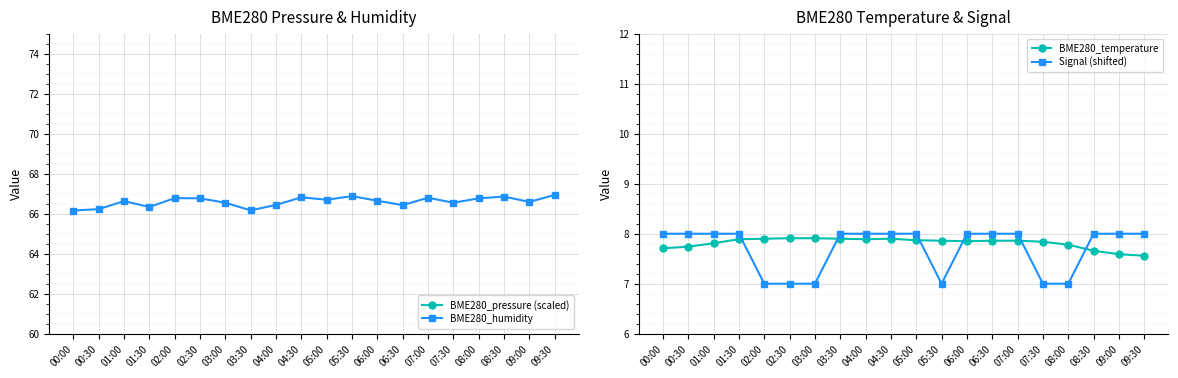

Reading left to right, what are all the values shown in this chart?

BME280_pressure (scaled): 7.8	8.4	8.6	8.2	8.3	8.5	8.5	7.8	7.4	6.8	6.0	5.8	6.6	6.7	5.8	5.1	5.1	4.7	5.2	5.6
BME280_humidity: 66.2	66.2	66.6	66.3	66.8	66.8	66.5	66.2	66.4	66.8	66.7	66.9	66.7	66.4	66.8	66.5	66.8	66.9	66.6	66.9
BME280_temperature: 7.7	7.7	7.8	7.9	7.9	7.9	7.9	7.9	7.9	7.9	7.9	7.9	7.8	7.9	7.9	7.8	7.8	7.7	7.6	7.6
Signal (shifted): 8.0	8.0	8.0	8.0	7.0	7.0	7.0	8.0	8.0	8.0	8.0	7.0	8.0	8.0	8.0	7.0	7.0	8.0	8.0	8.0